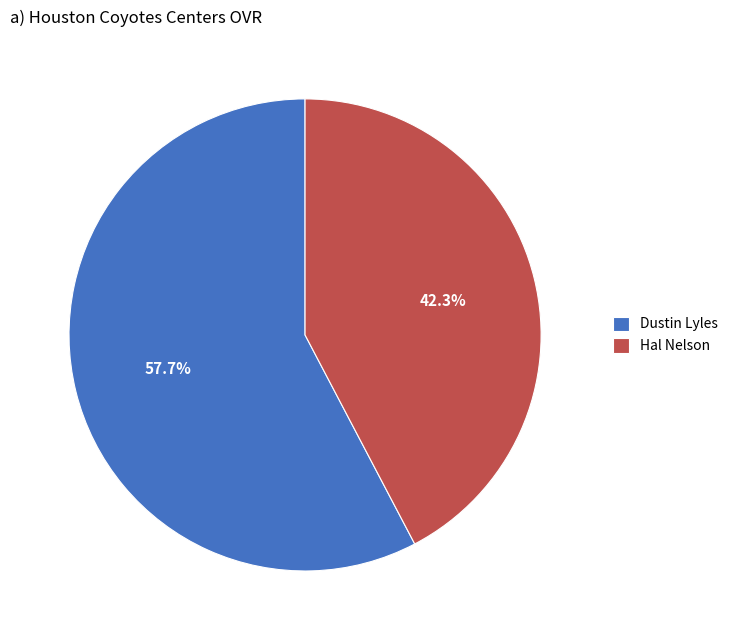

Approximately how many times larger is the value at Dustin Lyles compared to Hal Nelson?

1.4